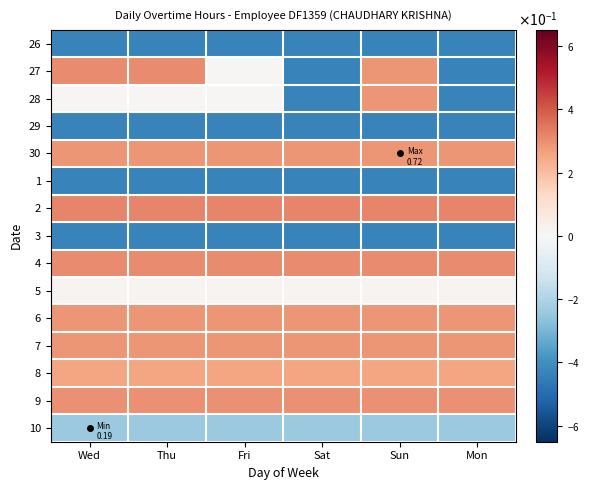

What is the difference between the highest and lowest values at Mon?

0.8